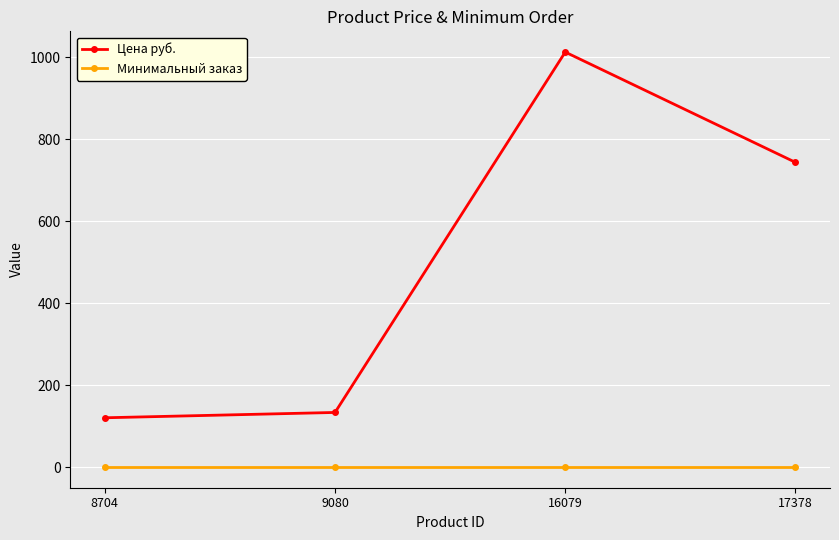

What is the minimum value shown in the chart?

1